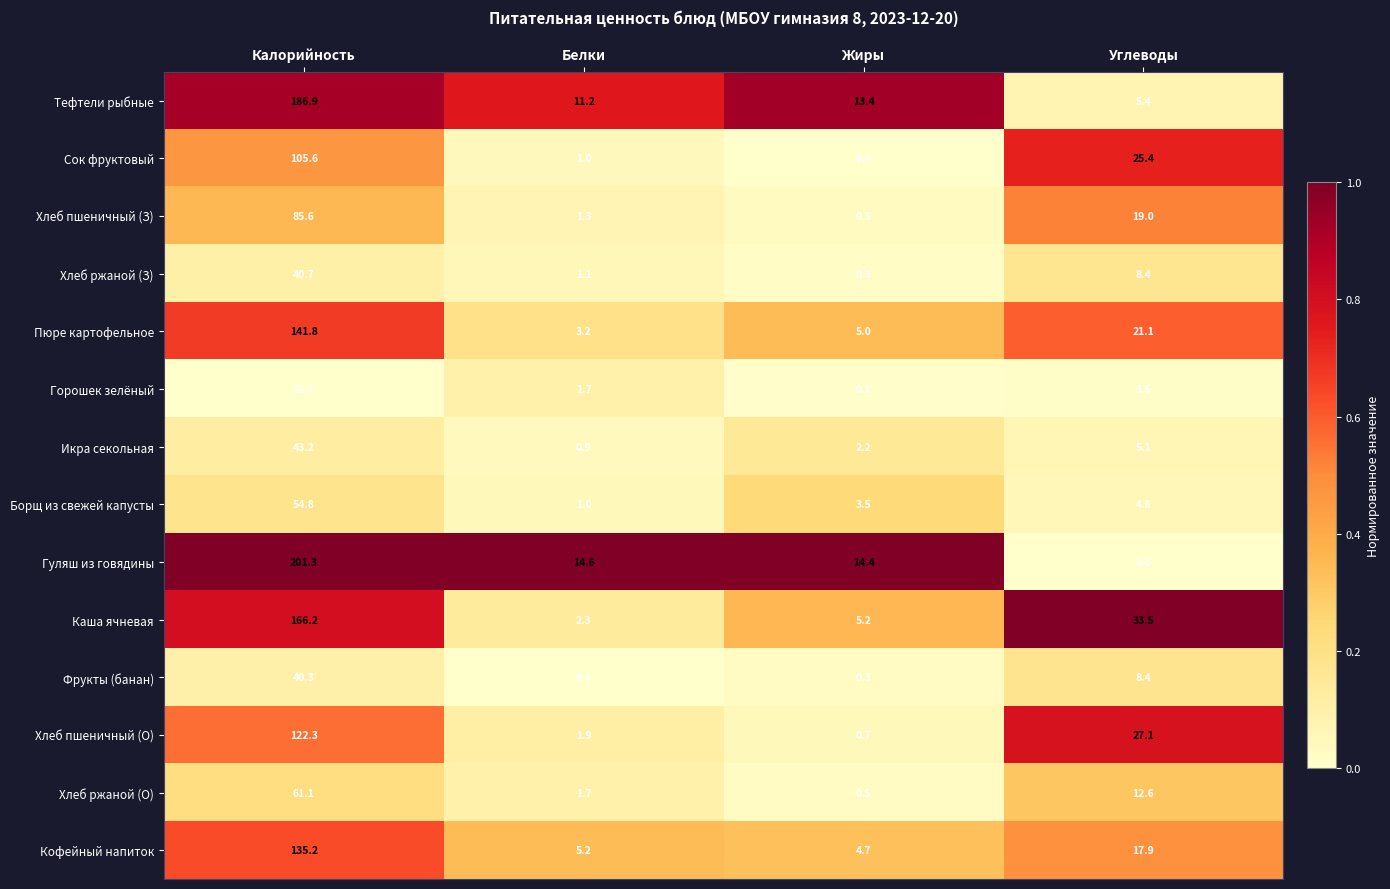

What is the difference between the Сок фруктовый values at Калорийность and Углеводы?

80.2